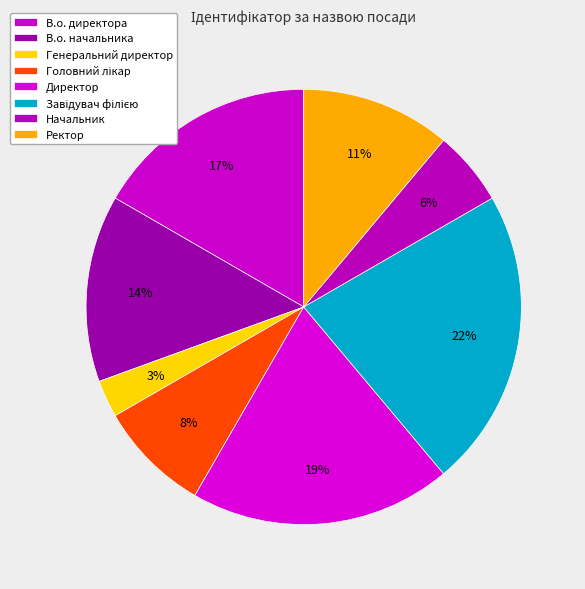

To the nearest percent, what is the difference between the largest and smallest slice percentages?

19%